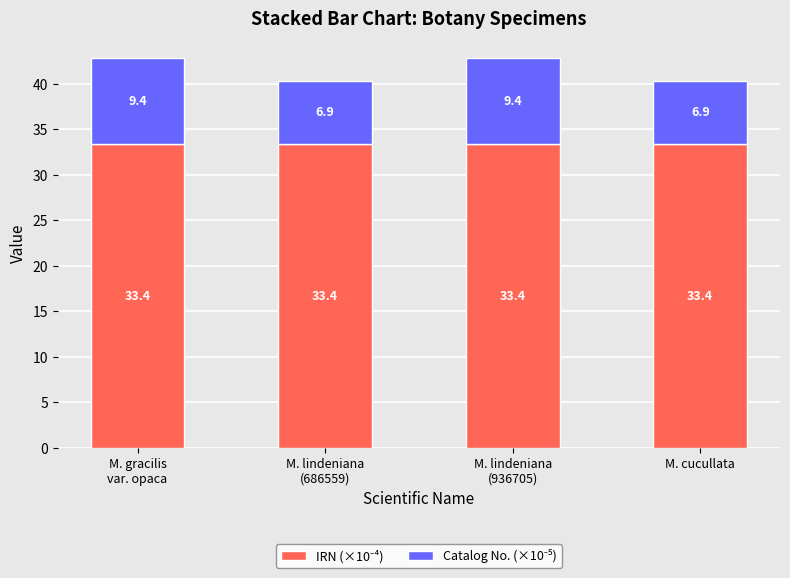

What is the total value across all series at M. cucullata?

40.3